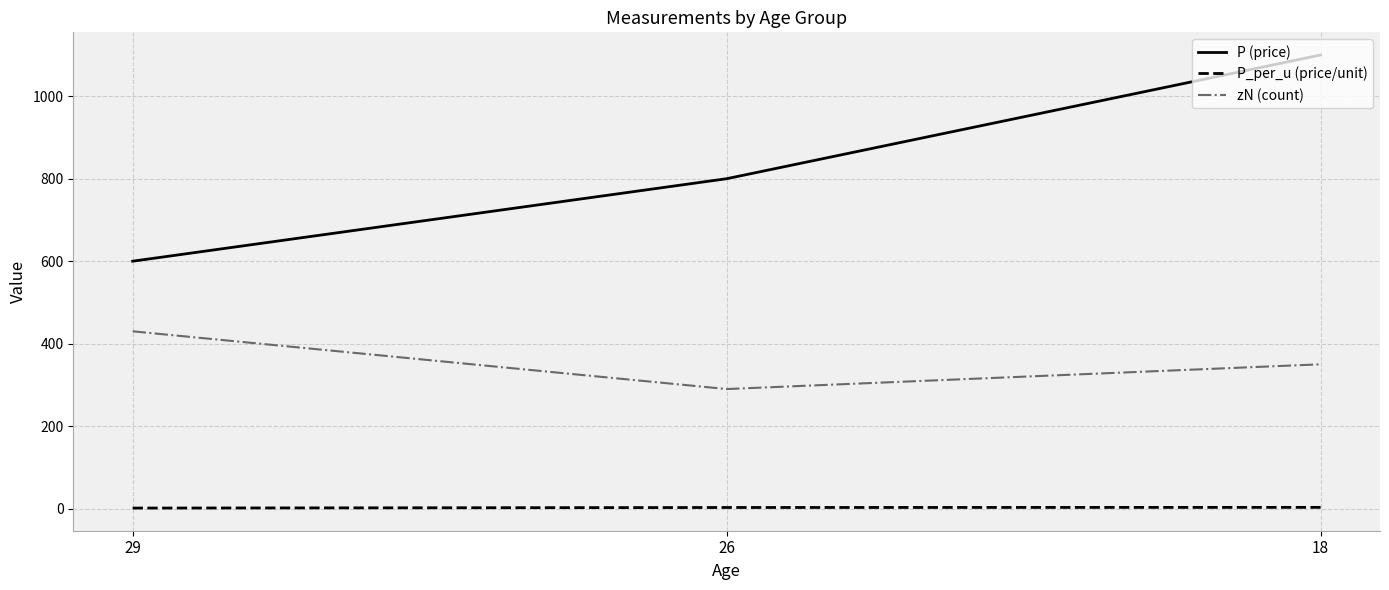

List the series in order of their peak value, lowest first.

P_per_u (price/unit), zN (count), P (price)